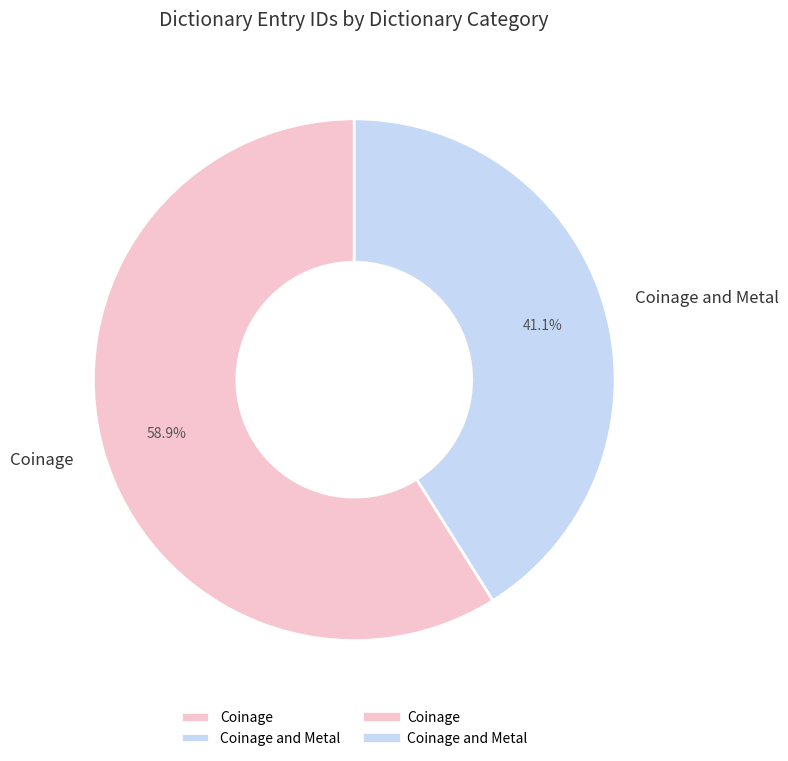

Count the number of slices in the pie.

2